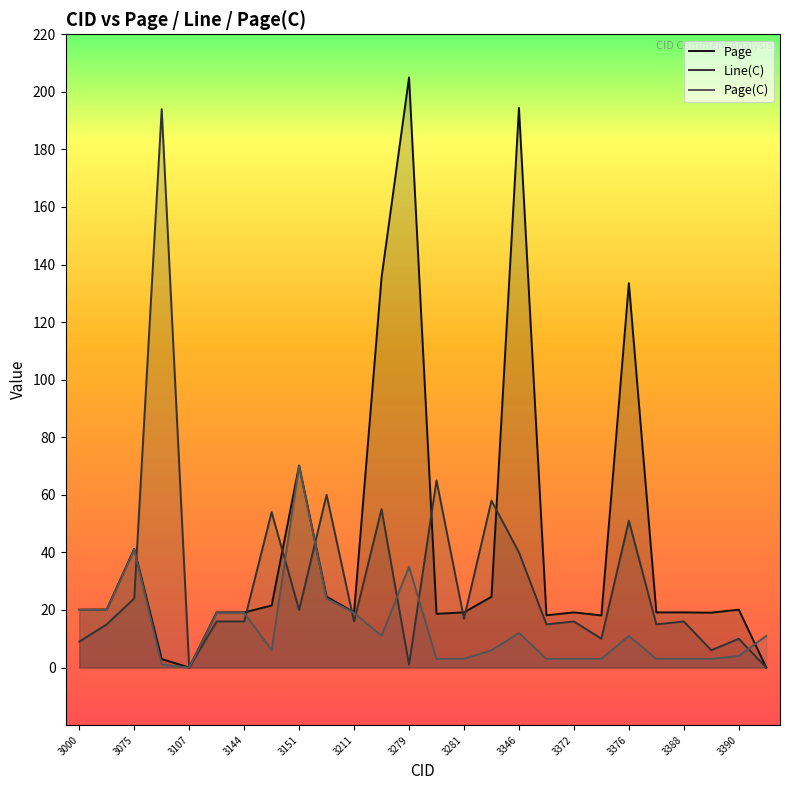

In Page, how many points are higher than both neighbors (excluding endpoints)?

8